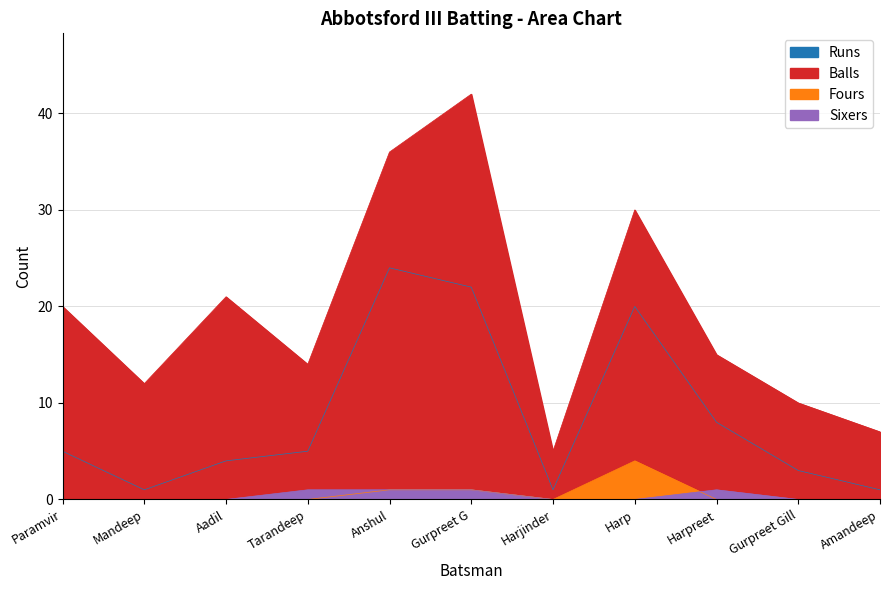

What position from the left is Harpreet?

9